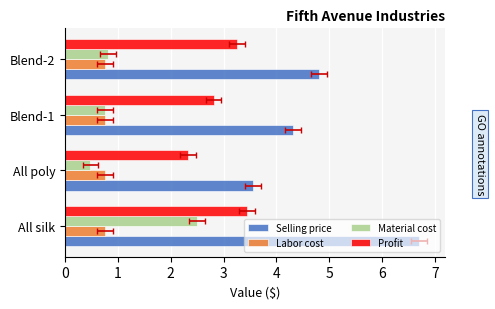

What is the value of the Material cost bar at the 1st from the left?

2.5